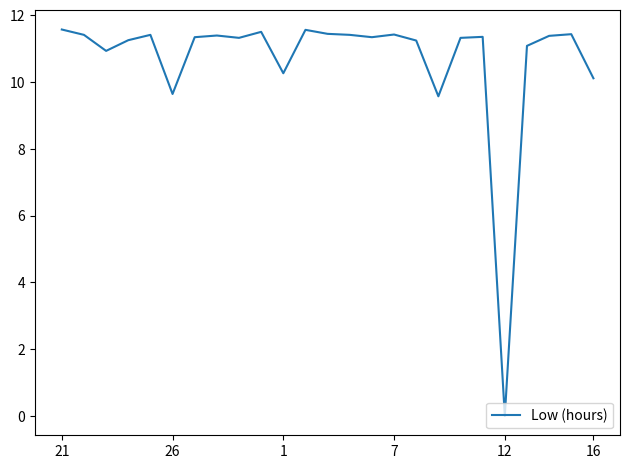

What is the greatest value displayed?

11.6